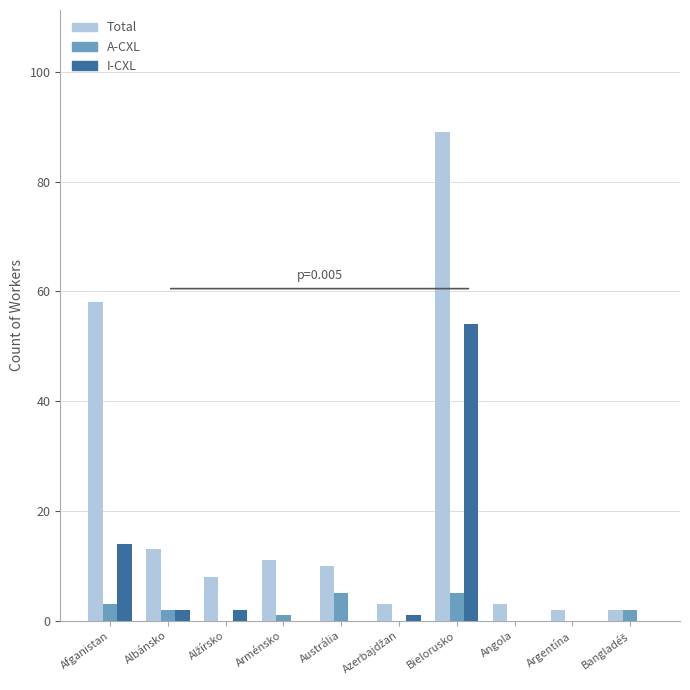

What is the greatest value displayed?

89